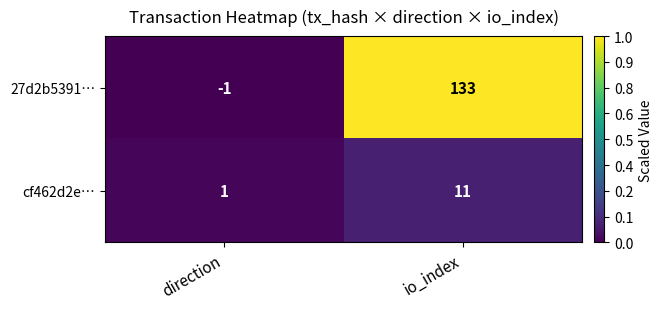

The cf462d2e… series shows 6 at io_index. True or false?

False